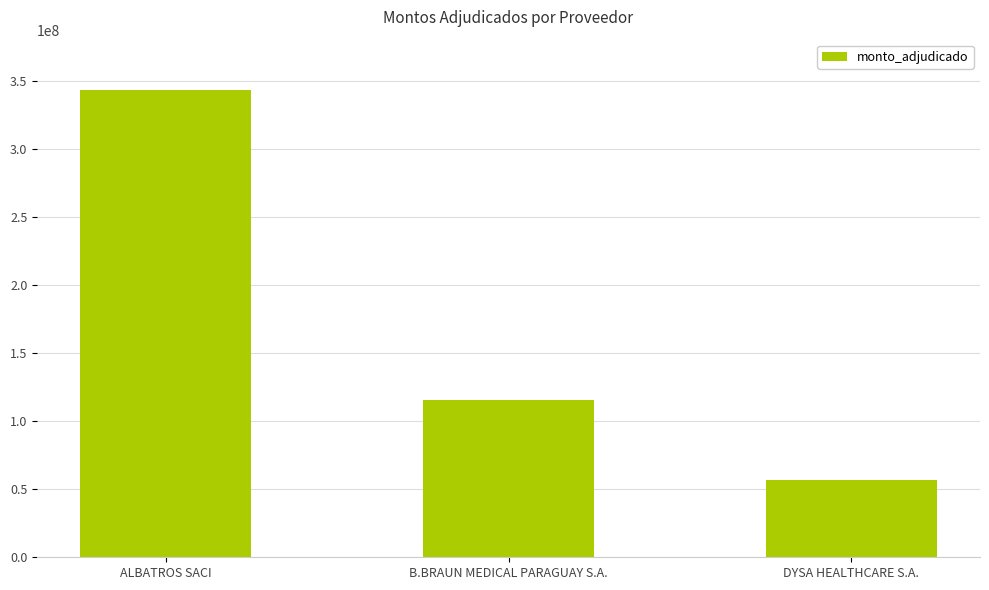

Reading left to right, what are all the values shown in this chart?

342825000	115830000	56990000